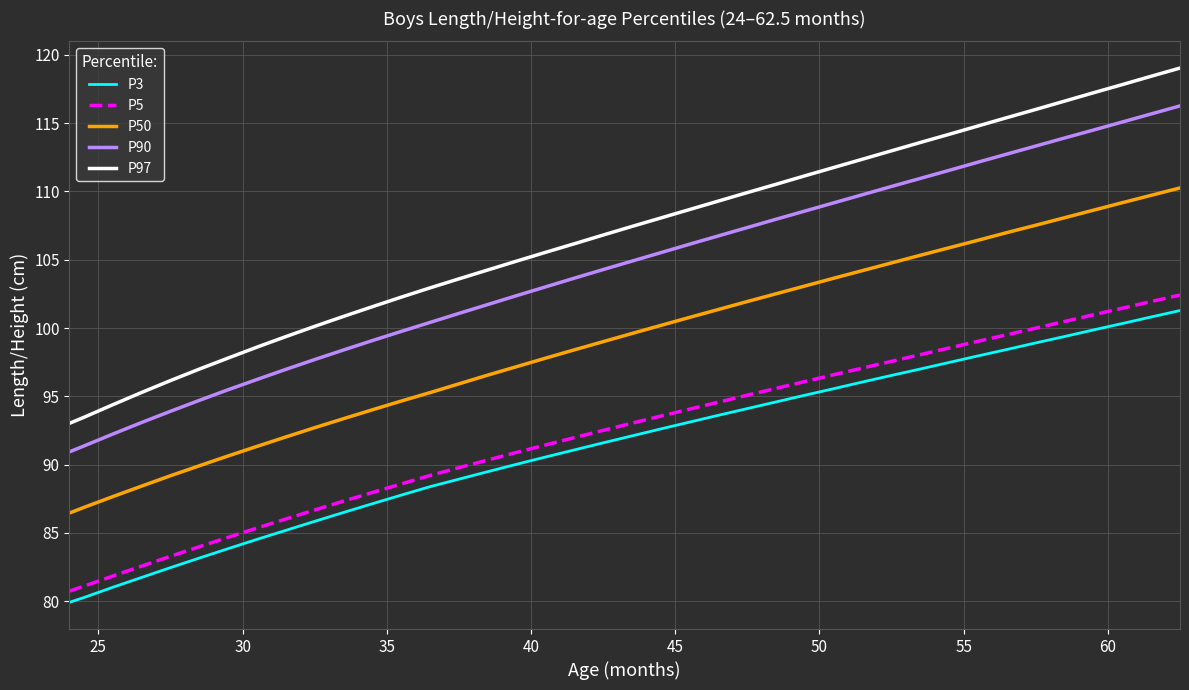

Which series has the largest total across all categories?

P97